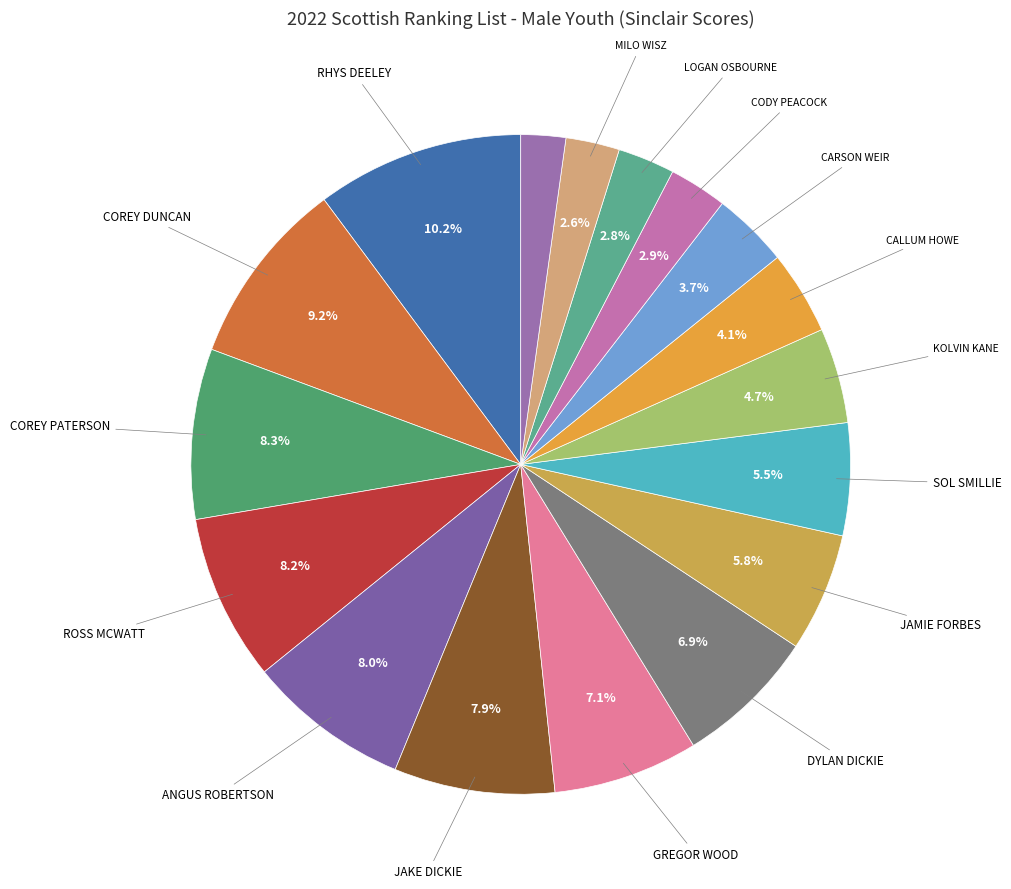

How many slices are in this pie chart?

17